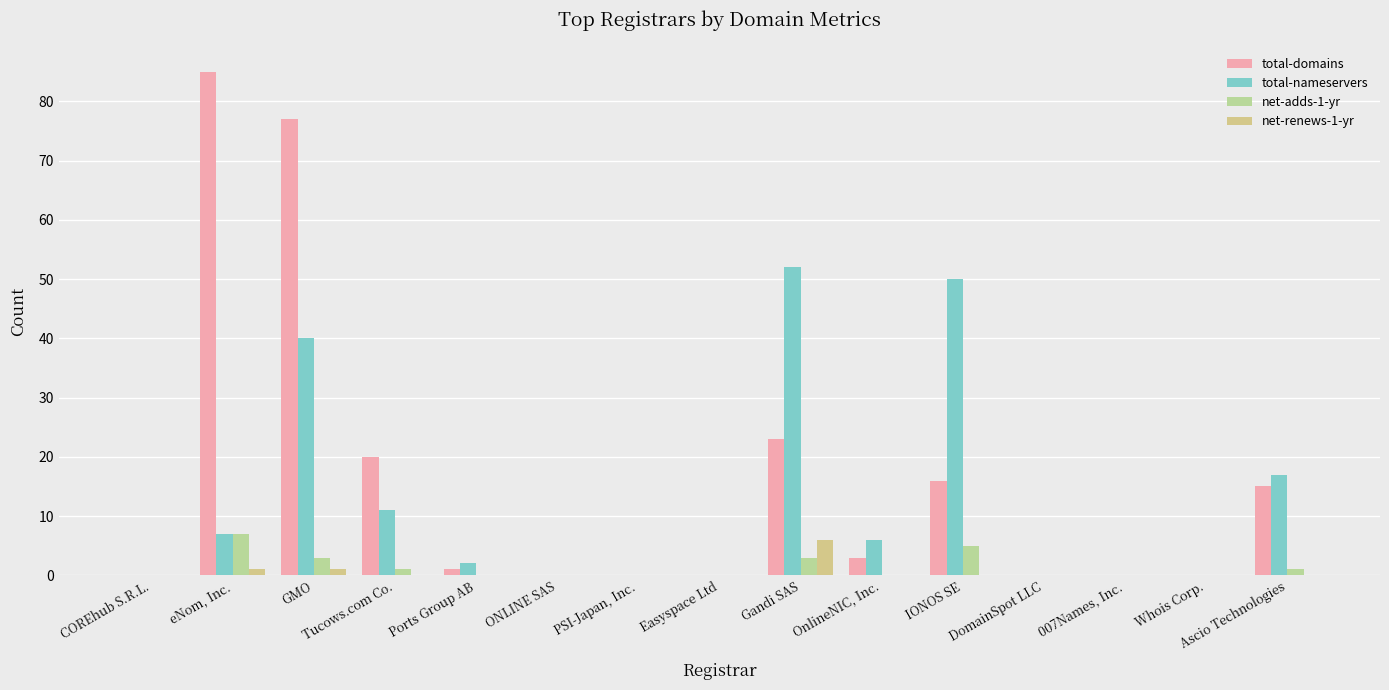

Are the bars horizontal?

No